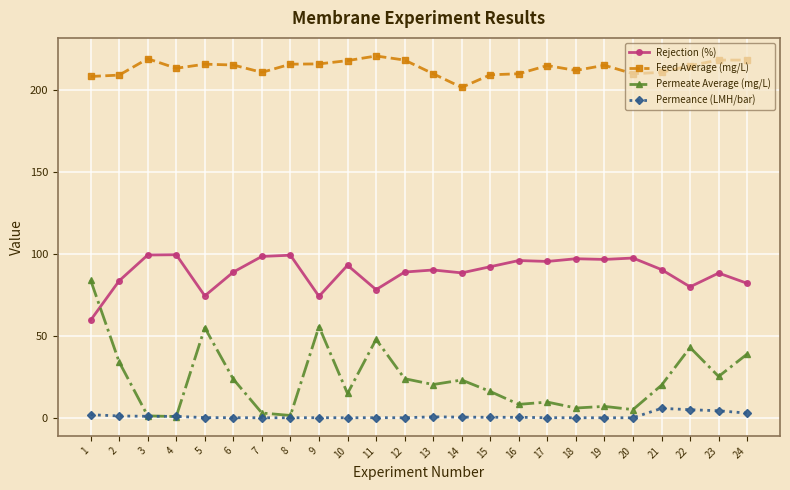

Does the chart have visible grid lines?

Yes